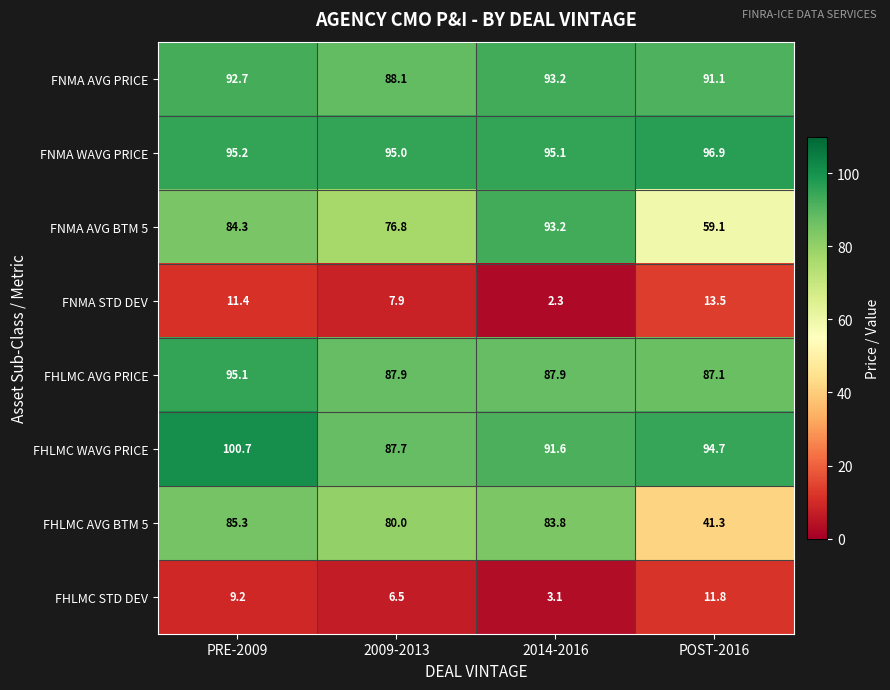

The FHLMC STD DEV series shows 11.8 at POST-2016. True or false?

True